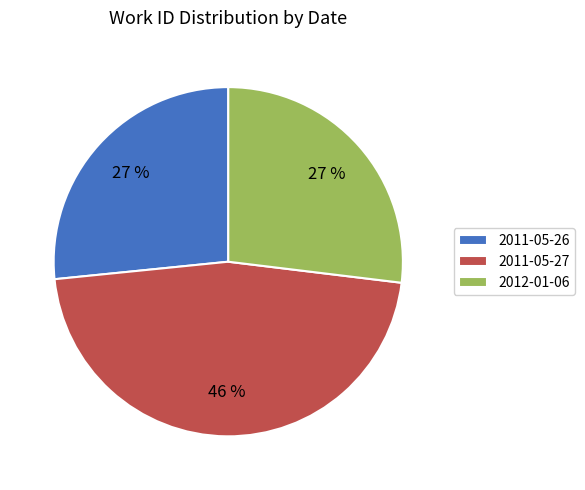

To the nearest percent, what is the combined percentage of 2011-05-27 and 2012-01-06?

73%